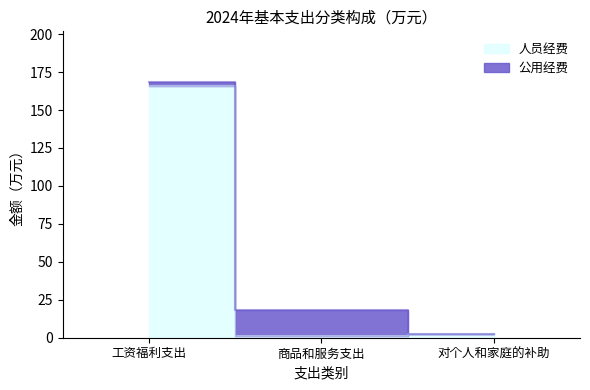

How many values are below 2?

1